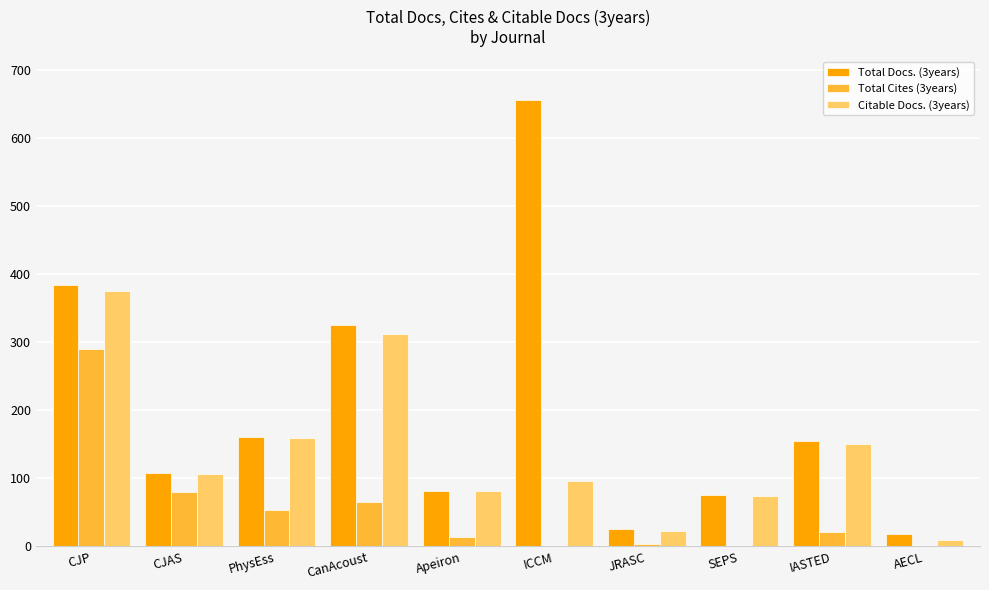

True or false: Total Docs. (3years) has a value of 52 at Apeiron.

False